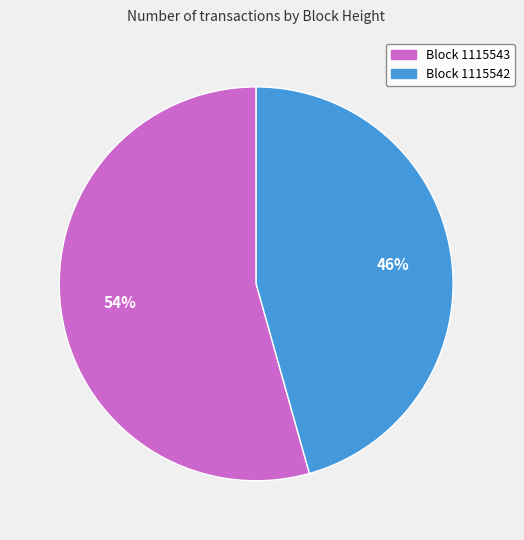

What percentage is the Block 1115543 slice, to the nearest percent?

54%